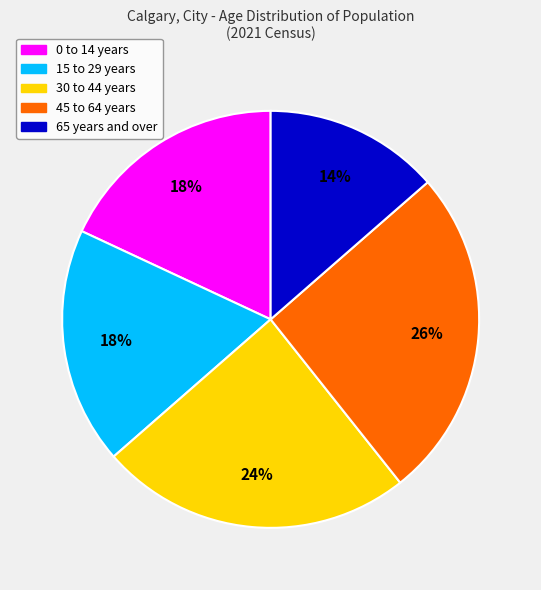

The 65 years and over slice represents 14% of the pie. True or false?

True